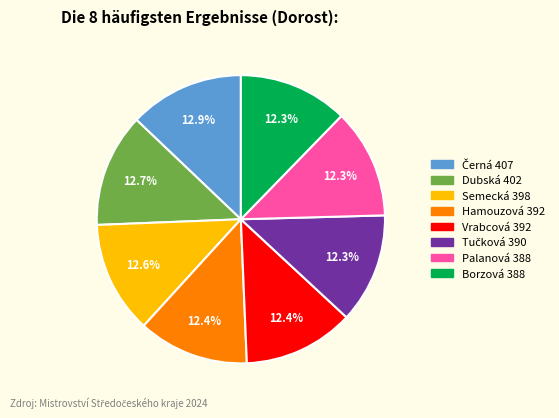

Is there any slice that represents more than half of the pie?

No